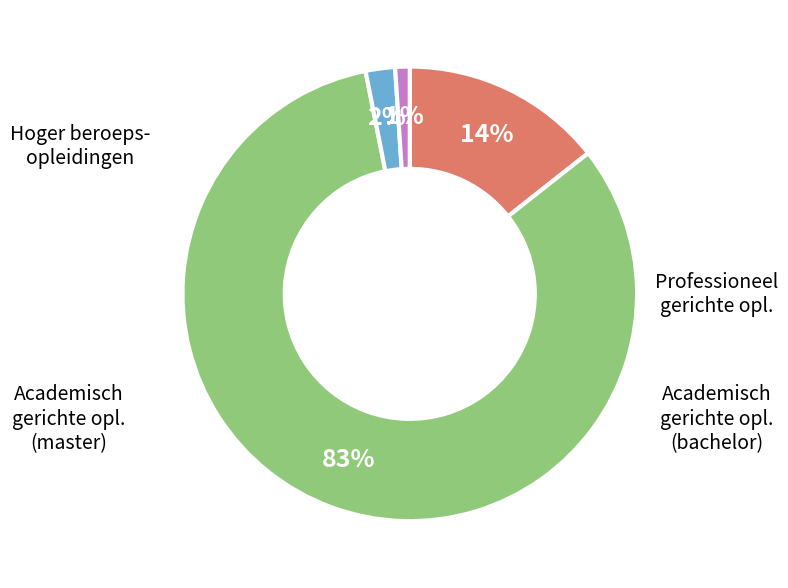

How many slices are in this pie chart?

4